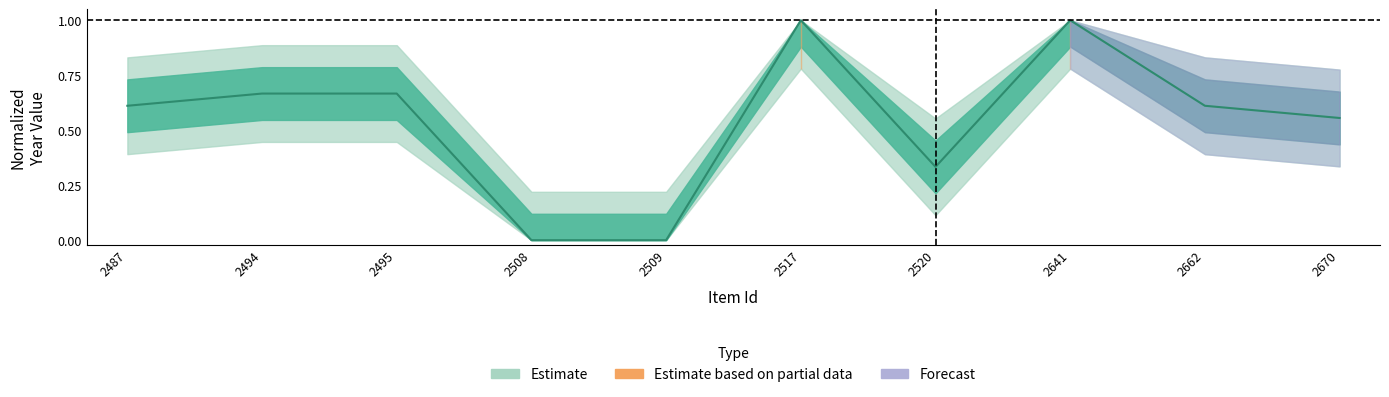

How many points are higher than both their immediate neighbors (excluding endpoints)?

2